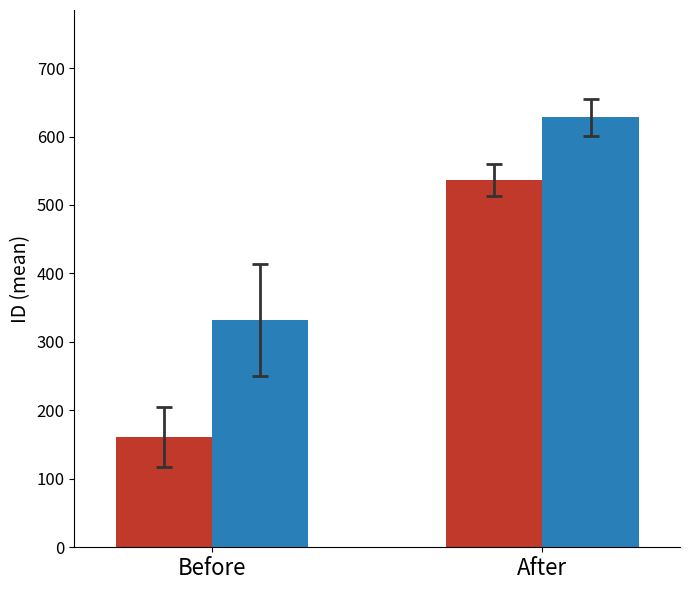

At which category does the chart reach its minimum across all series?

Before